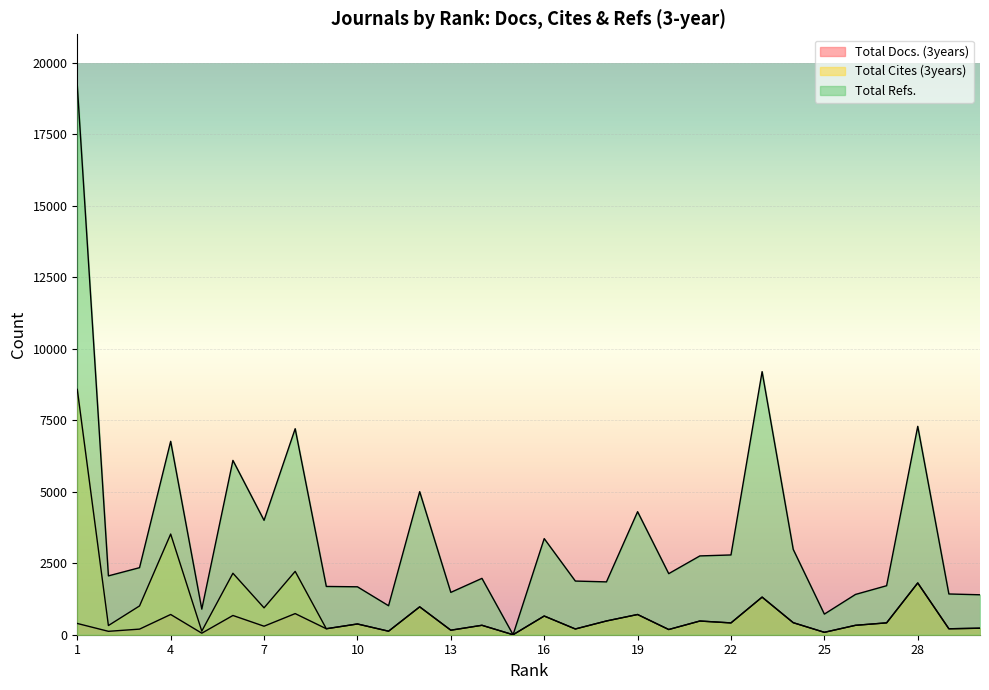

How many lines are shown in the chart?

3